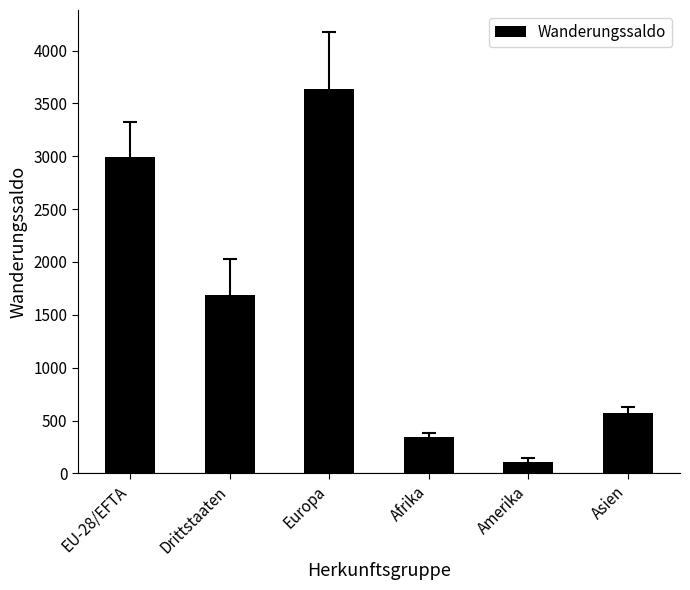

What is the sum of the values at Amerika and Asien?

682